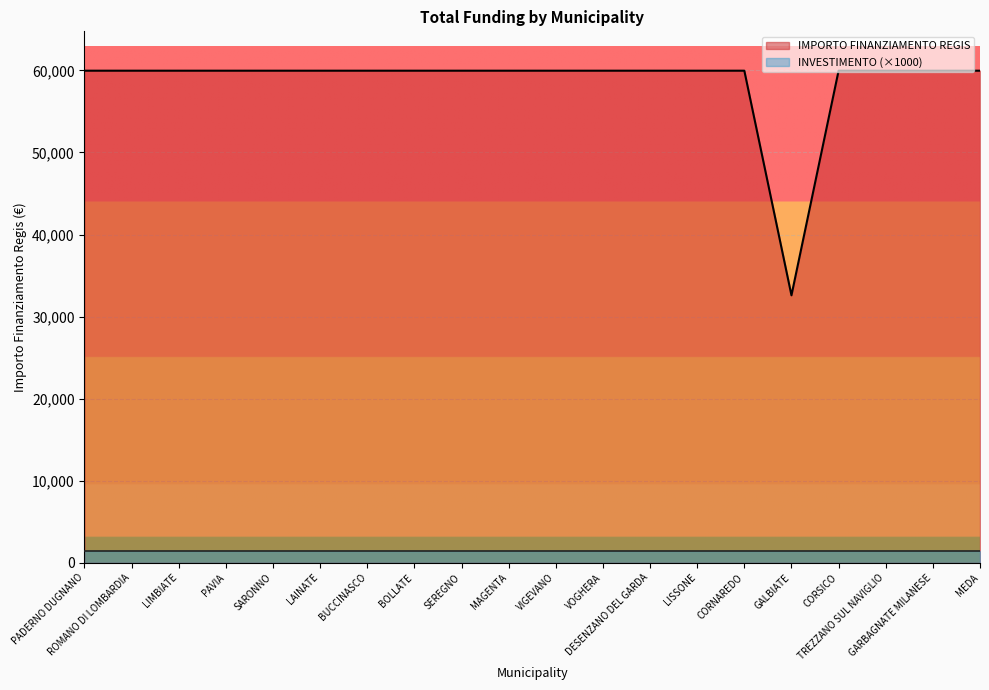

Does the chart display data point markers on the line(s)?

No